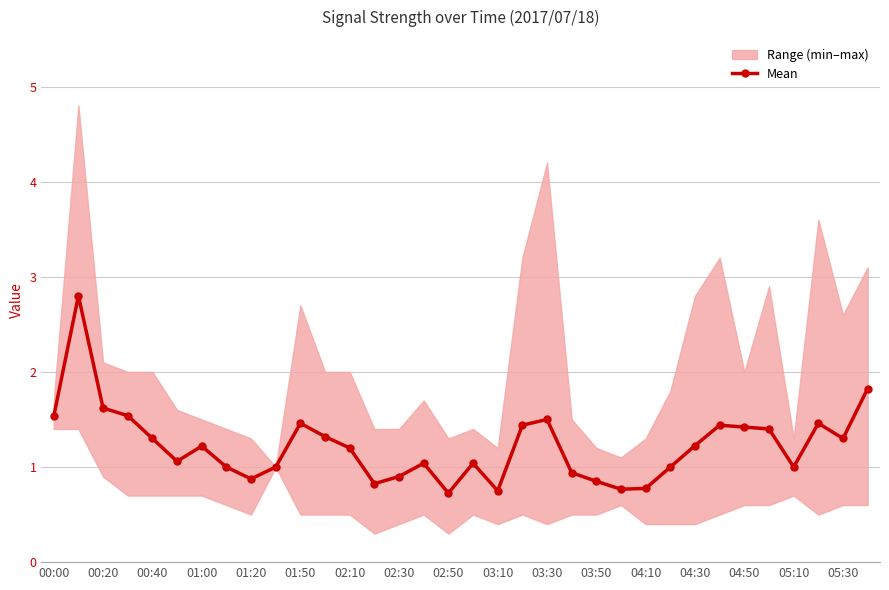

The Mean series shows 0.2 at 01:20. True or false?

False